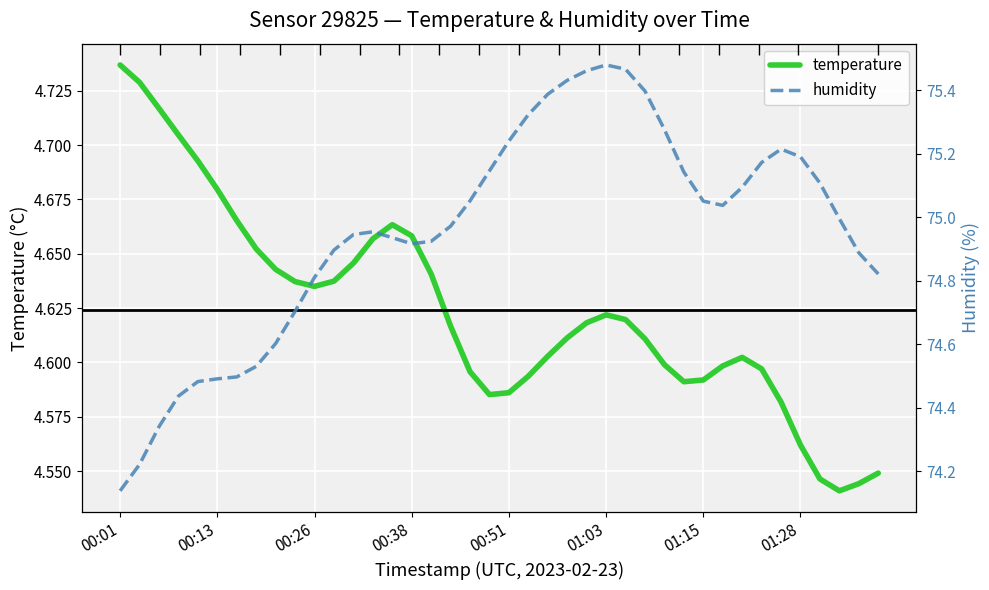

True or false: temperature has a value of 7.2 at 01:28.

False